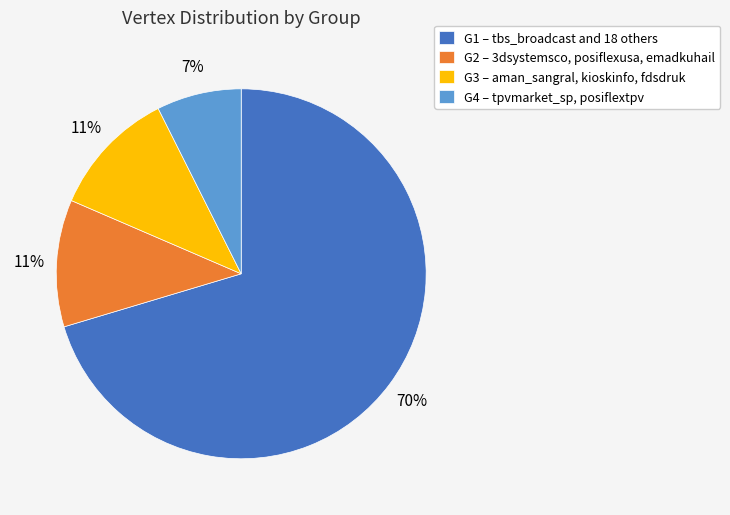

To the nearest percent, what is the average slice percentage?

25%